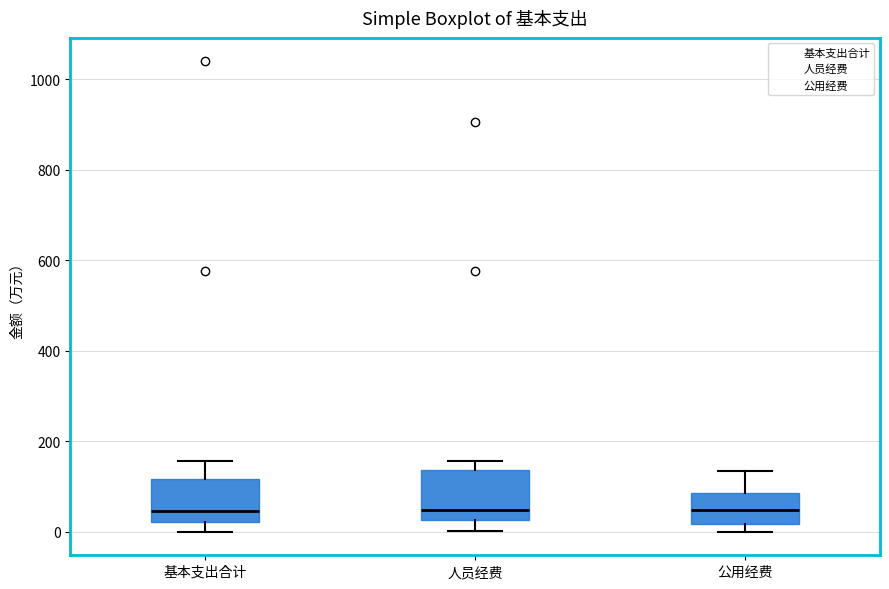

Where does the median line of the box for 公用经费 sit on the y-axis? The values are not printed on the chart, so give them approximately, as read against the axis.

40